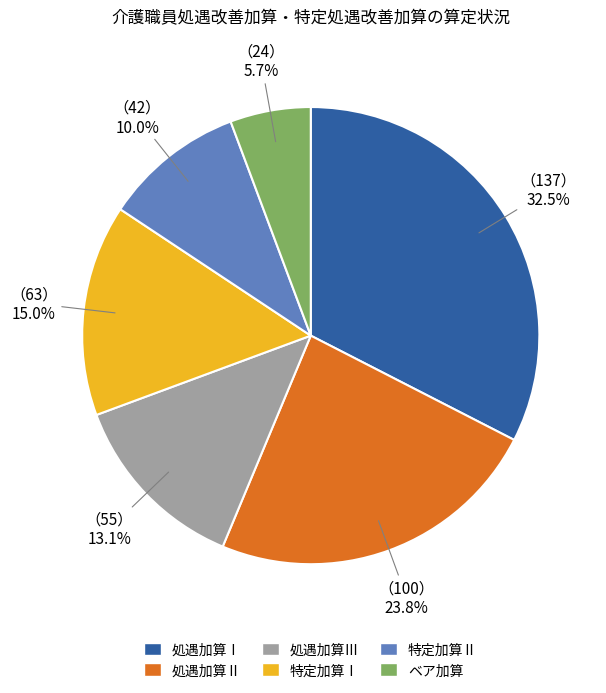

The ベア加算 slice represents 6% of the pie. True or false?

True